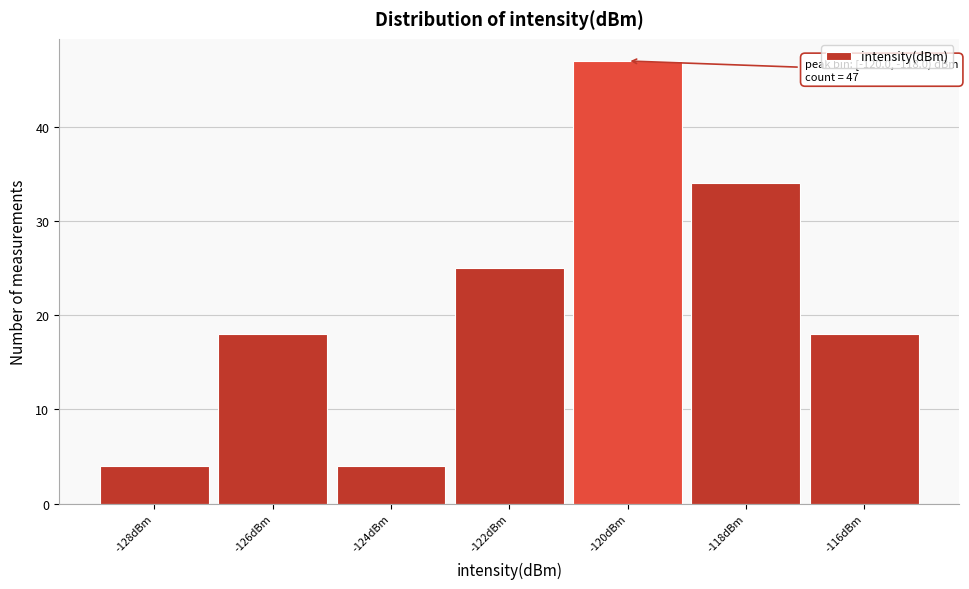

Reading right to left, transcribe all the data shown in this chart.

18	34	47	25	4	18	4